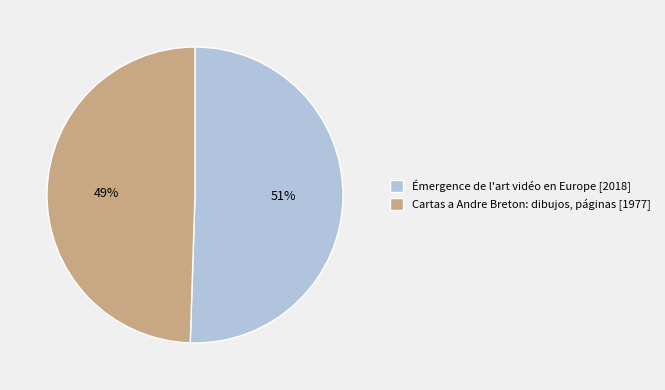

To the nearest percent, what portion does Cartas a Andre Breton: dibujos, páginas represent?

49%